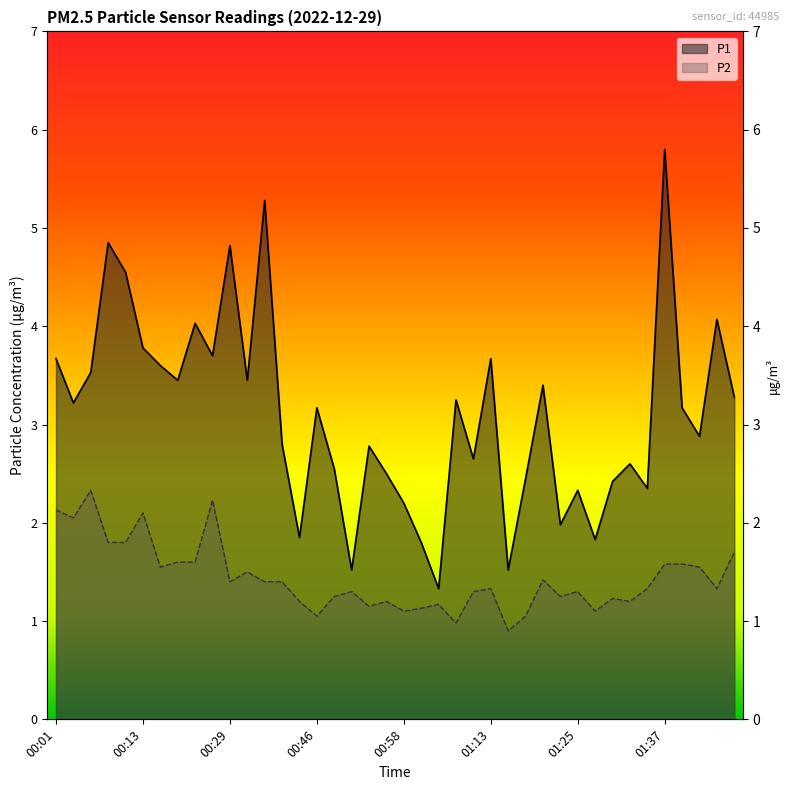

The value of P2 at 00:19 is 2.7. True or false?

False